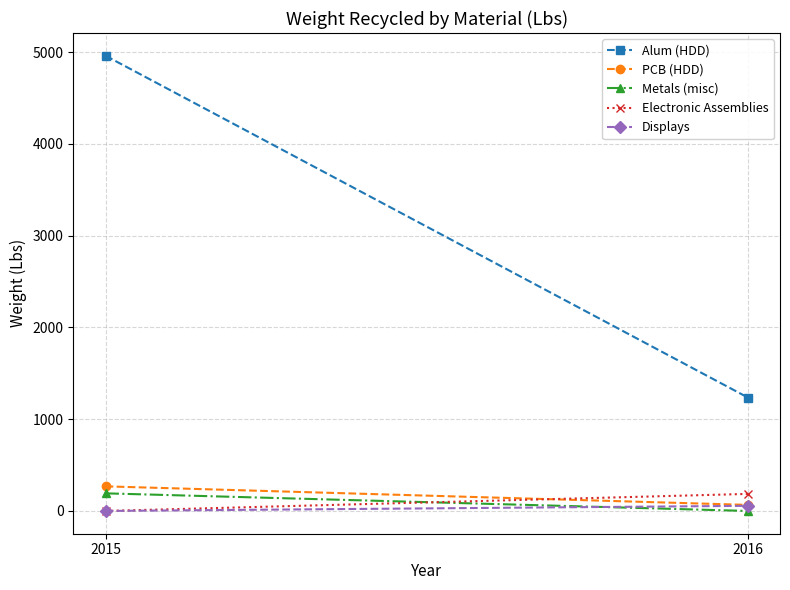

At which category is the sum across all series the highest?

2015